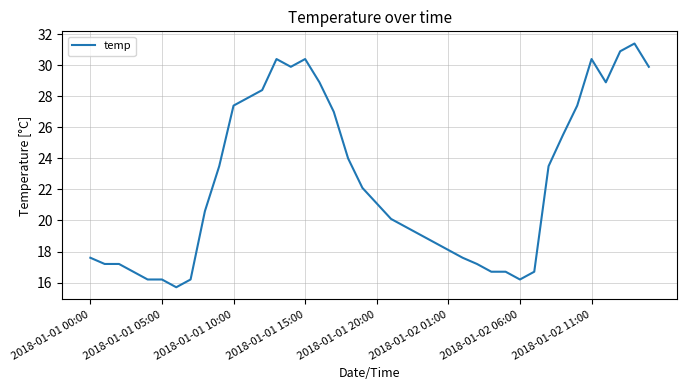

How many categories are shown in the chart?

40